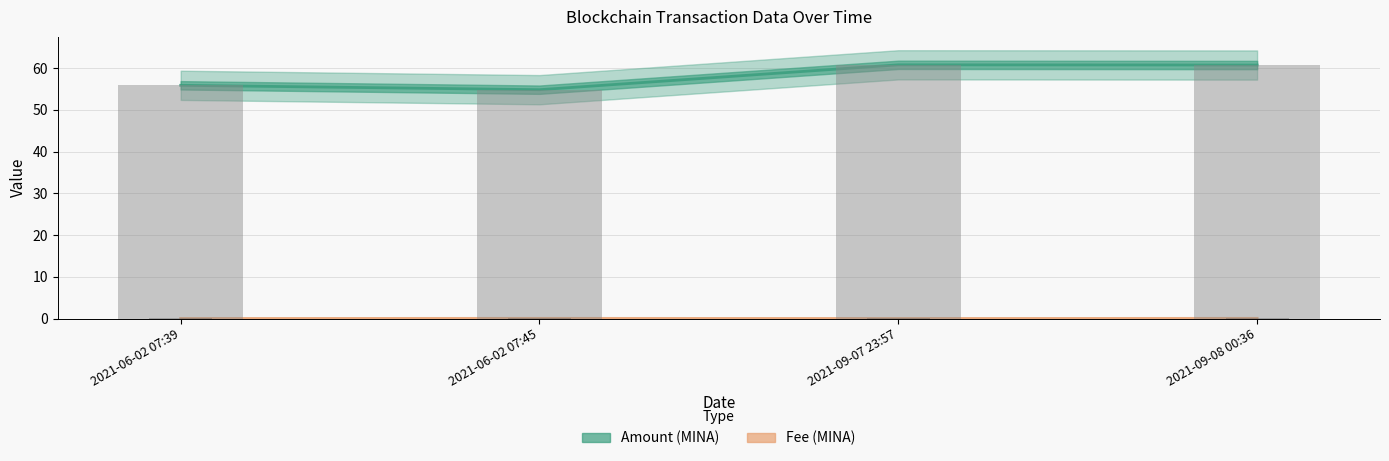

Which series has the widest spread of values?

Amount (MINA)